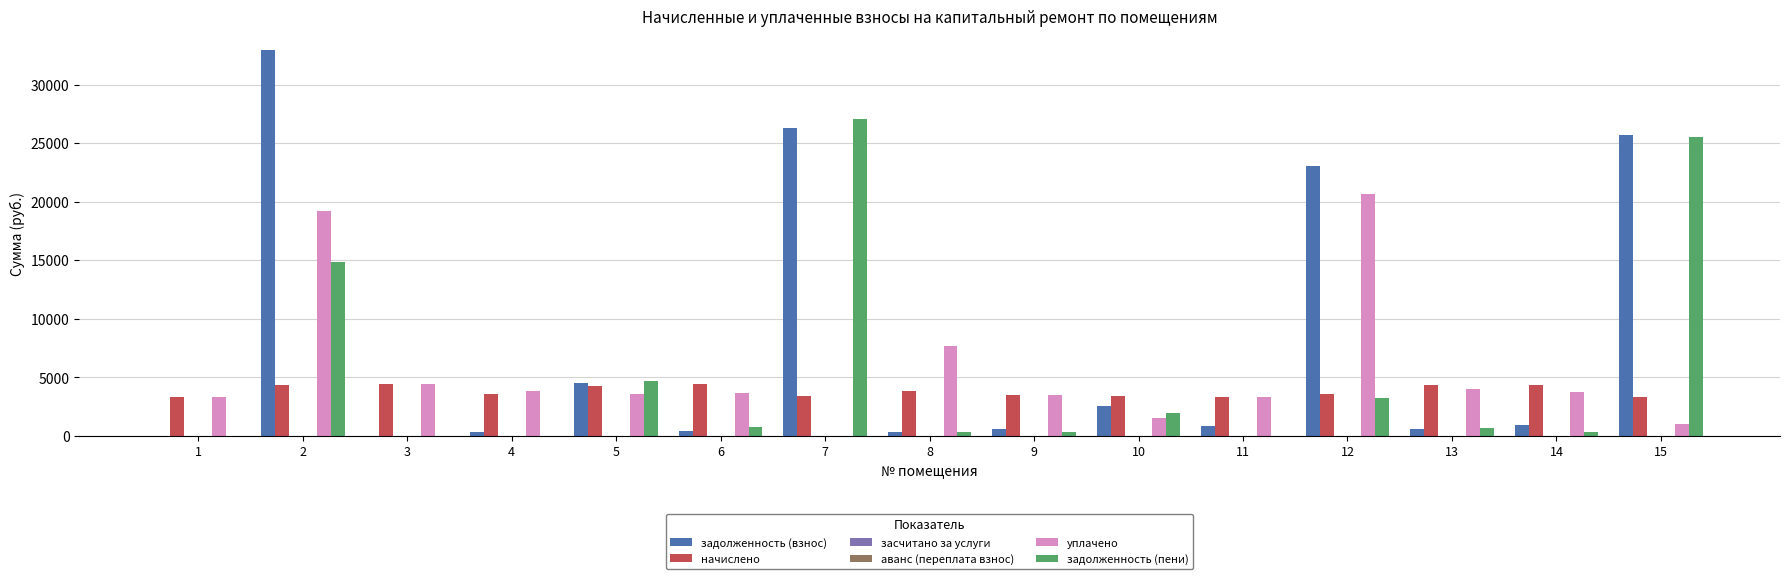

What is the sum of all задолженность (пени) values?

79599.5